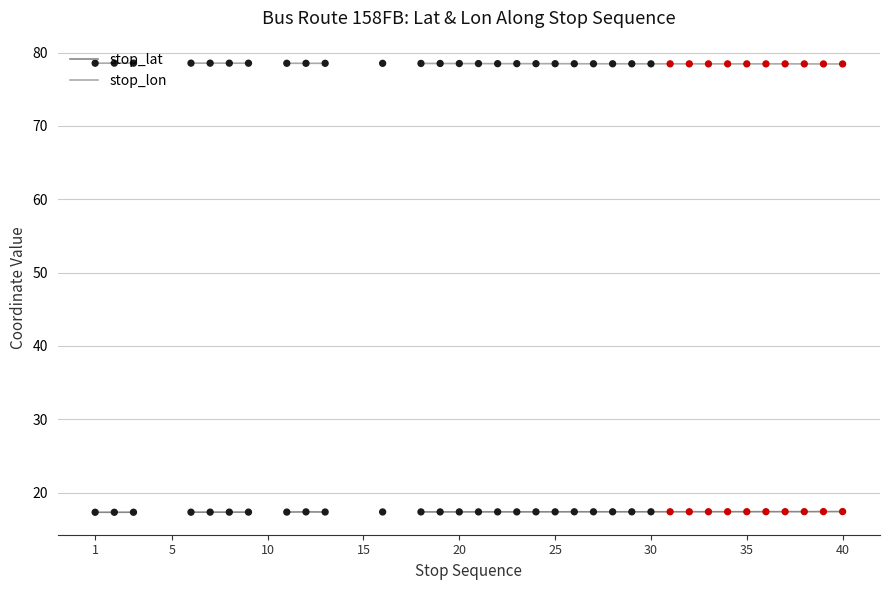

At how many categories does at least one series exceed 75?

34